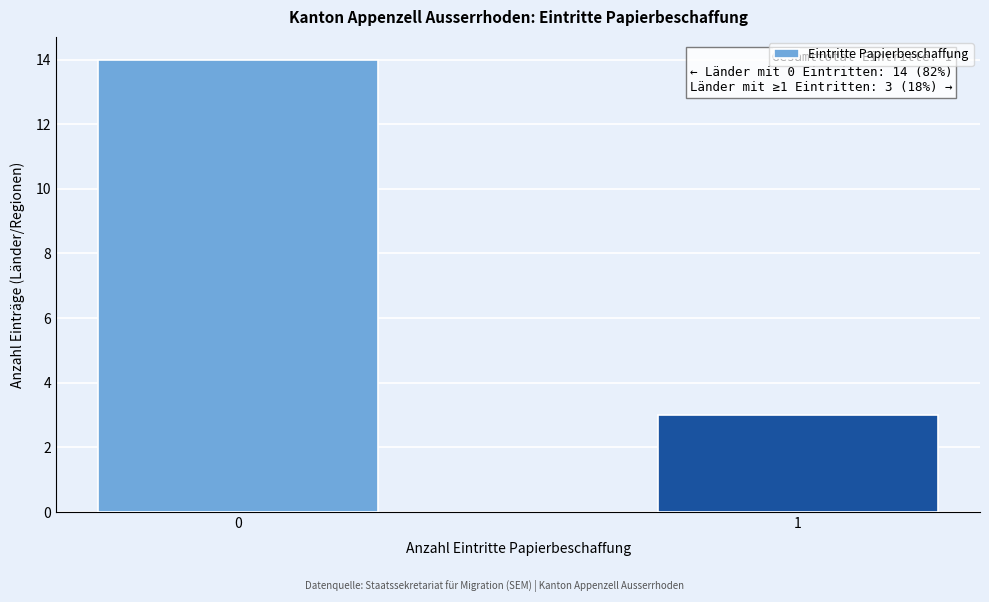

Reading left to right, what are all the values shown in this chart?

14	3